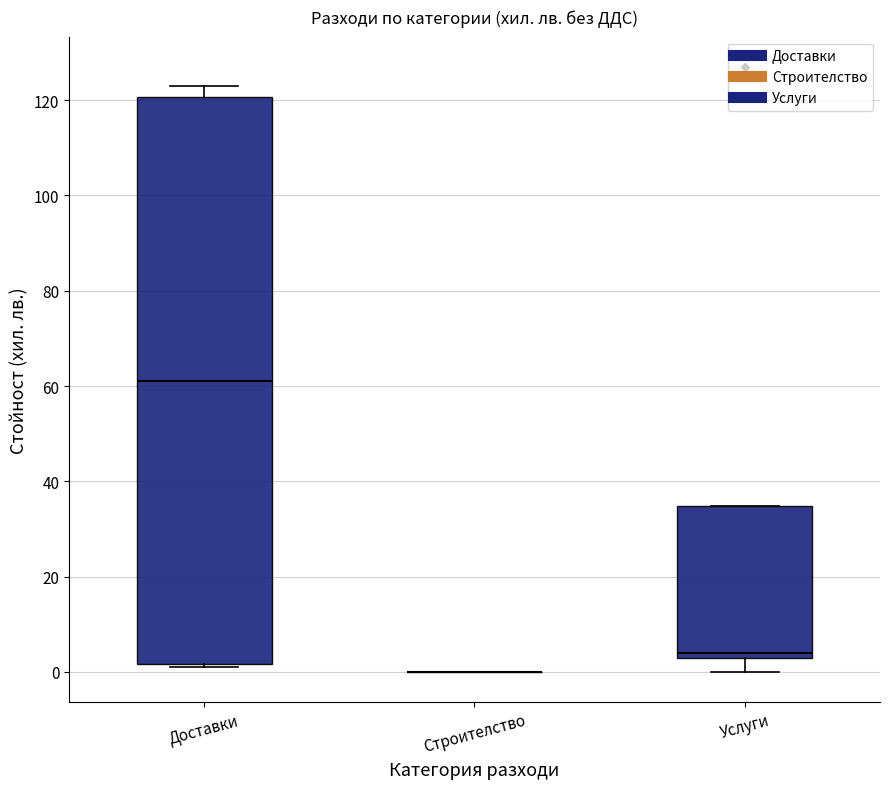

Comparing the boxes themselves (not the whiskers), which one is the tallest?

Доставки